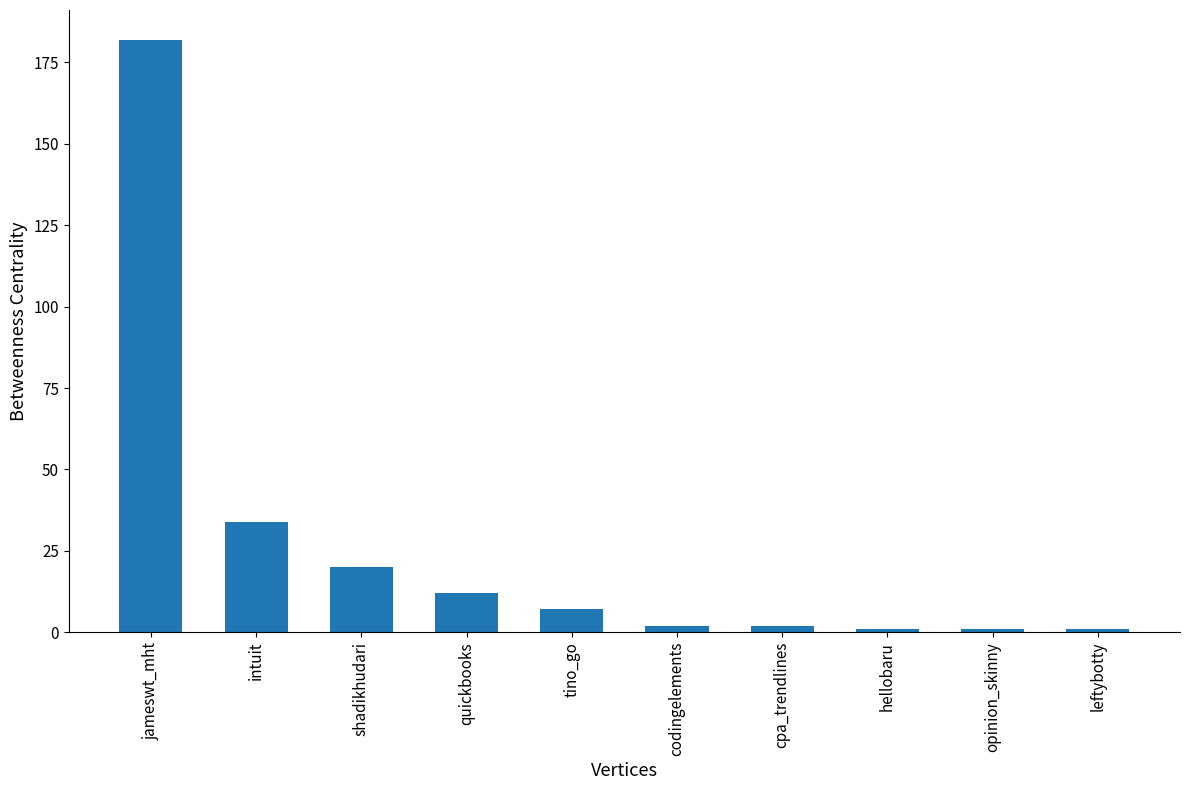

What is the sum of all values?

262